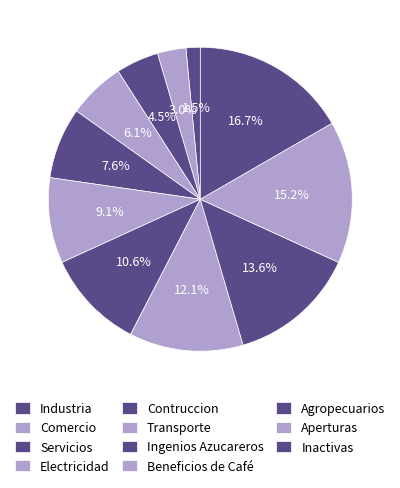

To the nearest percent, what is the difference between the Aperturas and Comercio slice percentages?

12%